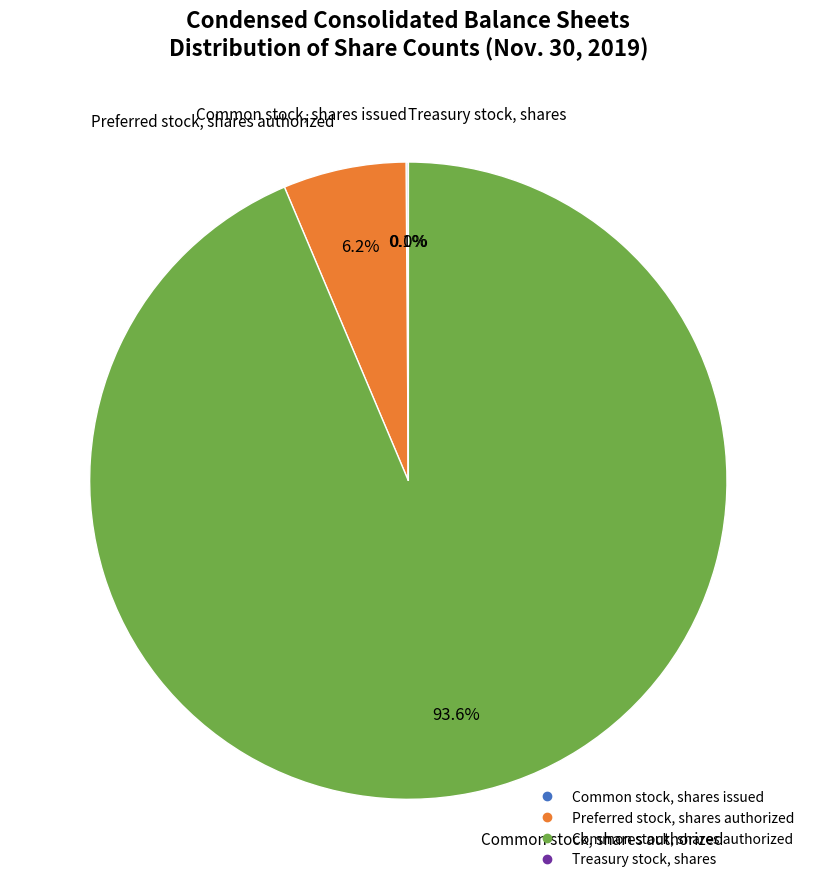

Which category has the biggest portion of the pie?

Common stock, shares authorized